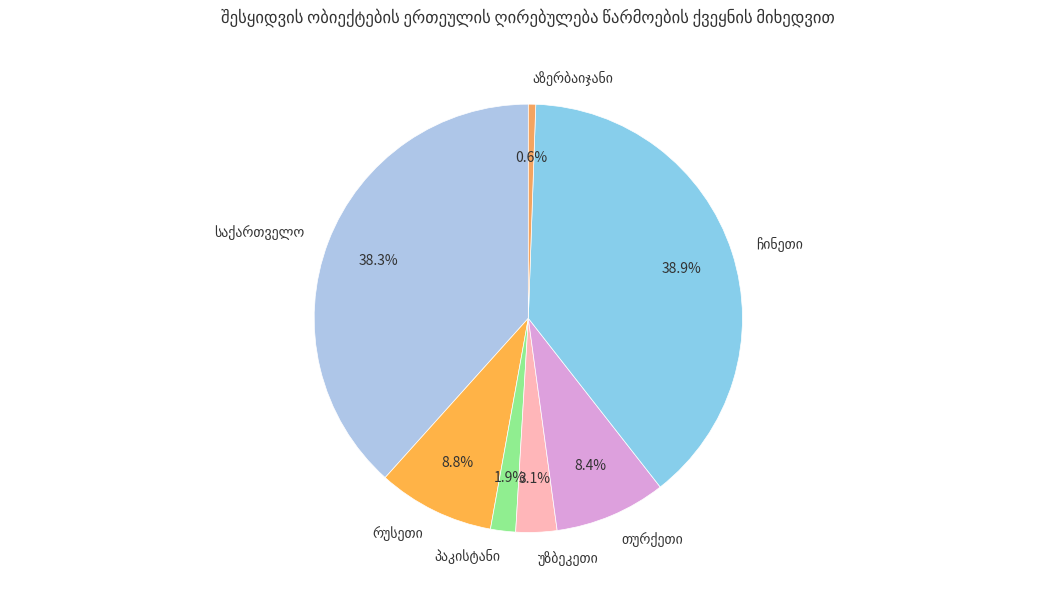

Is there any slice that represents more than half of the pie?

No